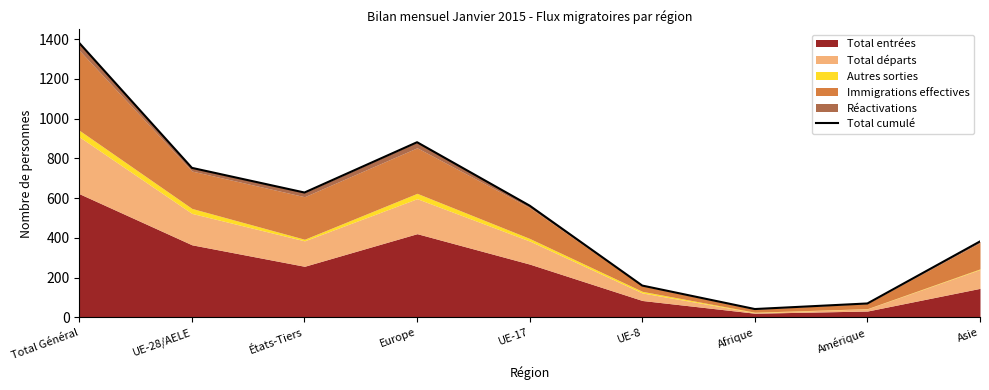

At which category does the chart reach its minimum across all series?

Afrique